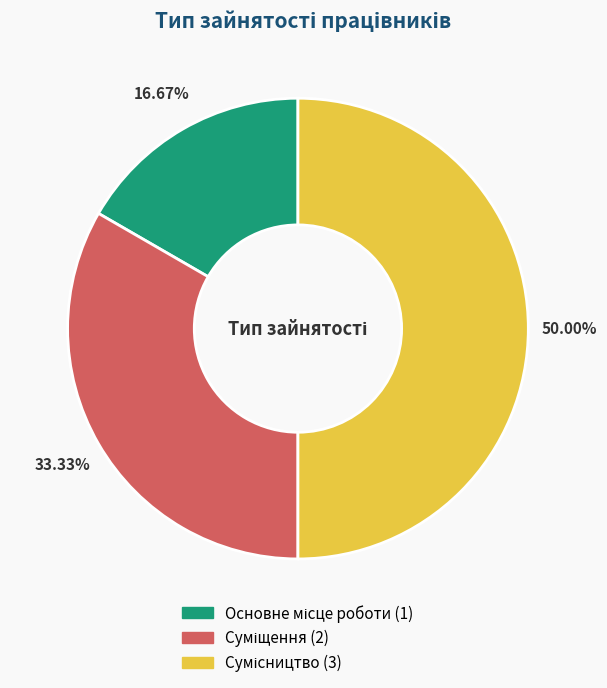

Count the number of slices in the pie.

3